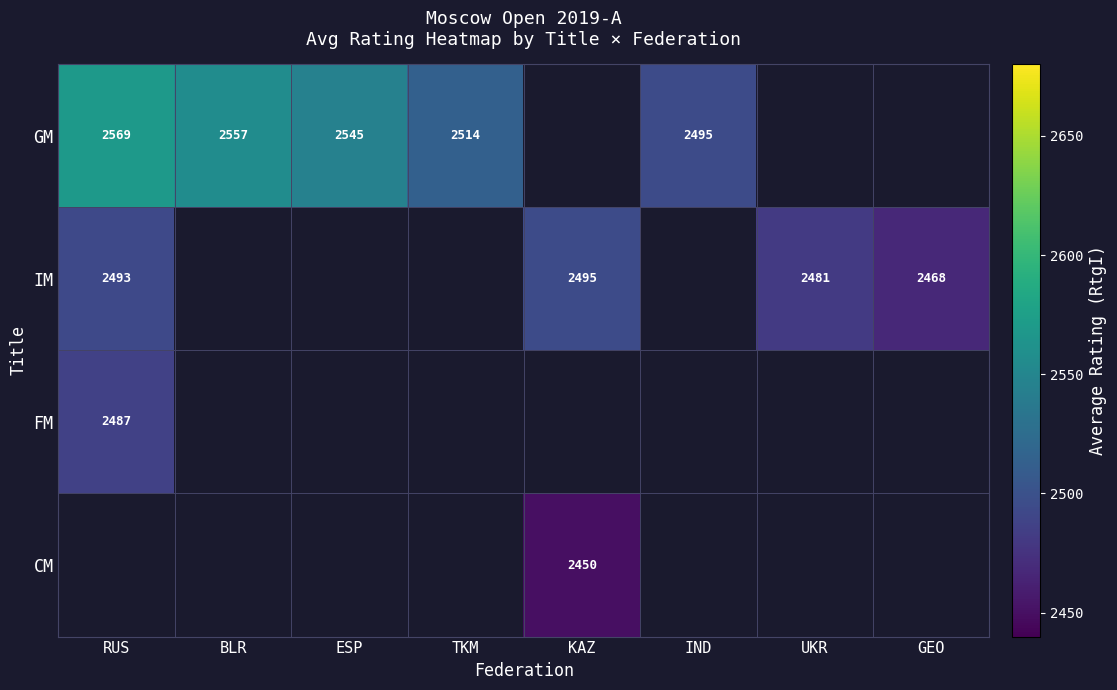

The FM series shows 3378.6 at RUS. True or false?

False